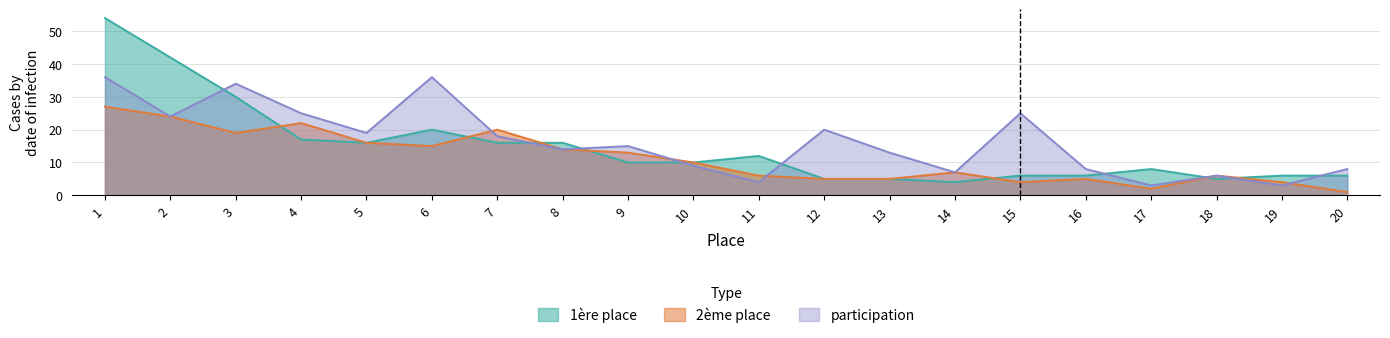

Where is the first local minimum for 2ème place?

3